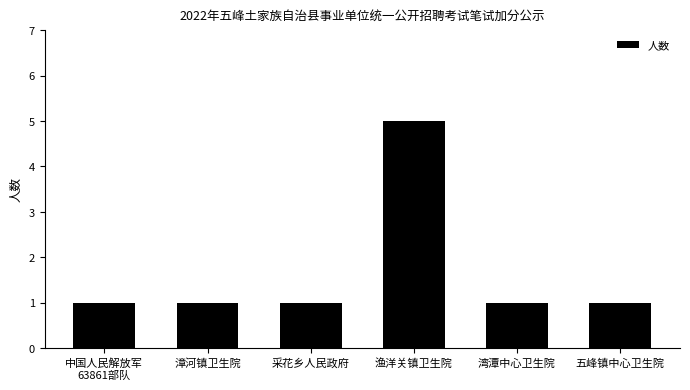

Does the chart contain stacked bars?

No